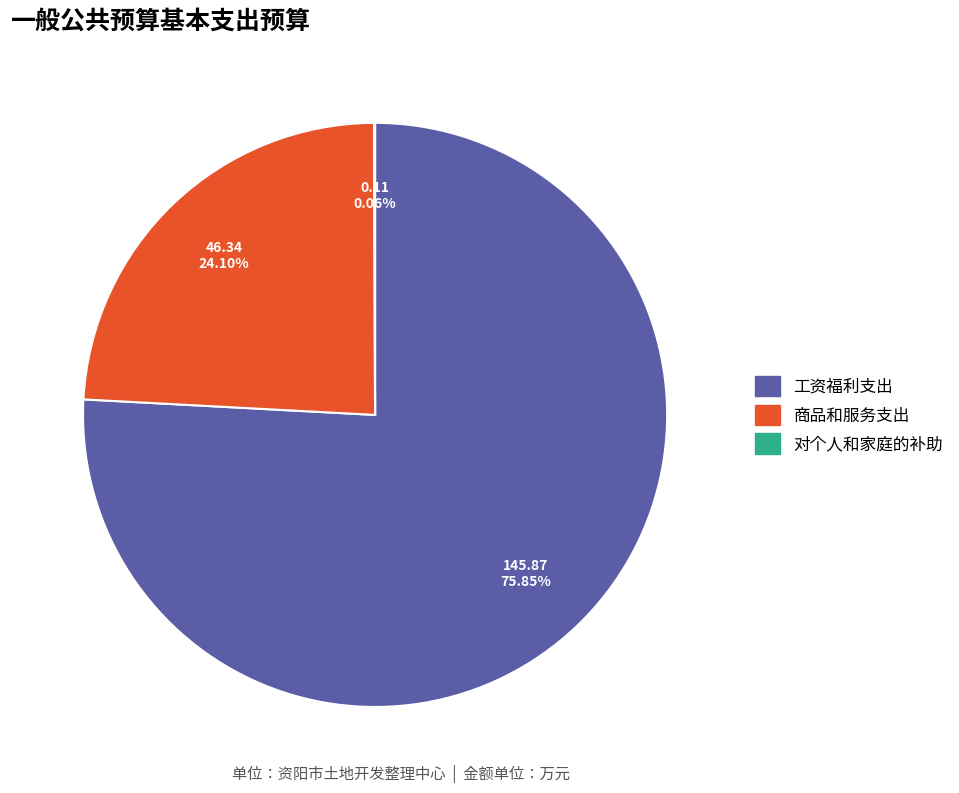

True or false: 商品和服务支出 accounts for 24% of the total.

True